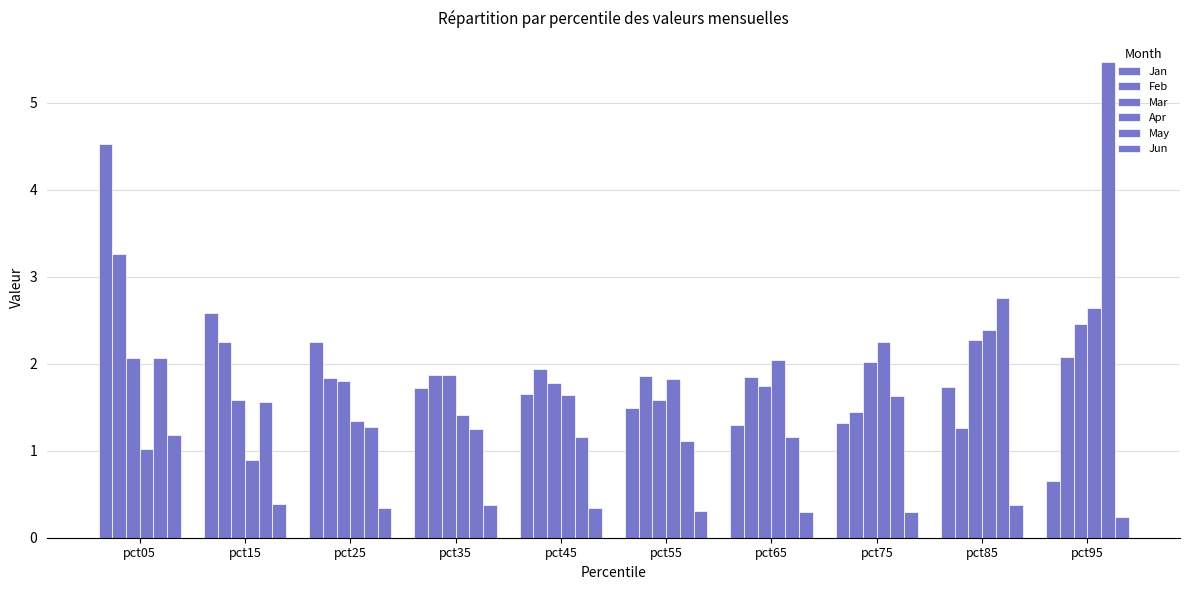

Reading left to right, list all the values displayed in this chart.

Jan: 4.5	2.6	2.3	1.7	1.6	1.5	1.3	1.3	1.7	0.7
Feb: 3.3	2.2	1.8	1.9	1.9	1.9	1.9	1.4	1.3	2.1
Mar: 2.1	1.6	1.8	1.9	1.8	1.6	1.7	2.0	2.3	2.5
Apr: 1.0	0.9	1.3	1.4	1.6	1.8	2.0	2.3	2.4	2.6
May: 2.1	1.6	1.3	1.3	1.2	1.1	1.2	1.6	2.8	5.5
Jun: 1.2	0.4	0.3	0.4	0.3	0.3	0.3	0.3	0.4	0.2